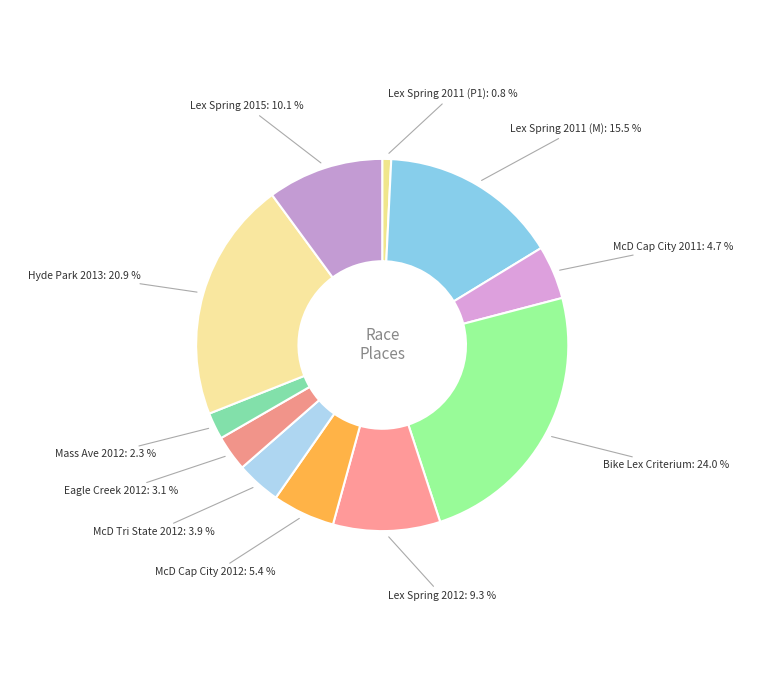

How many slices are in this pie chart?

11